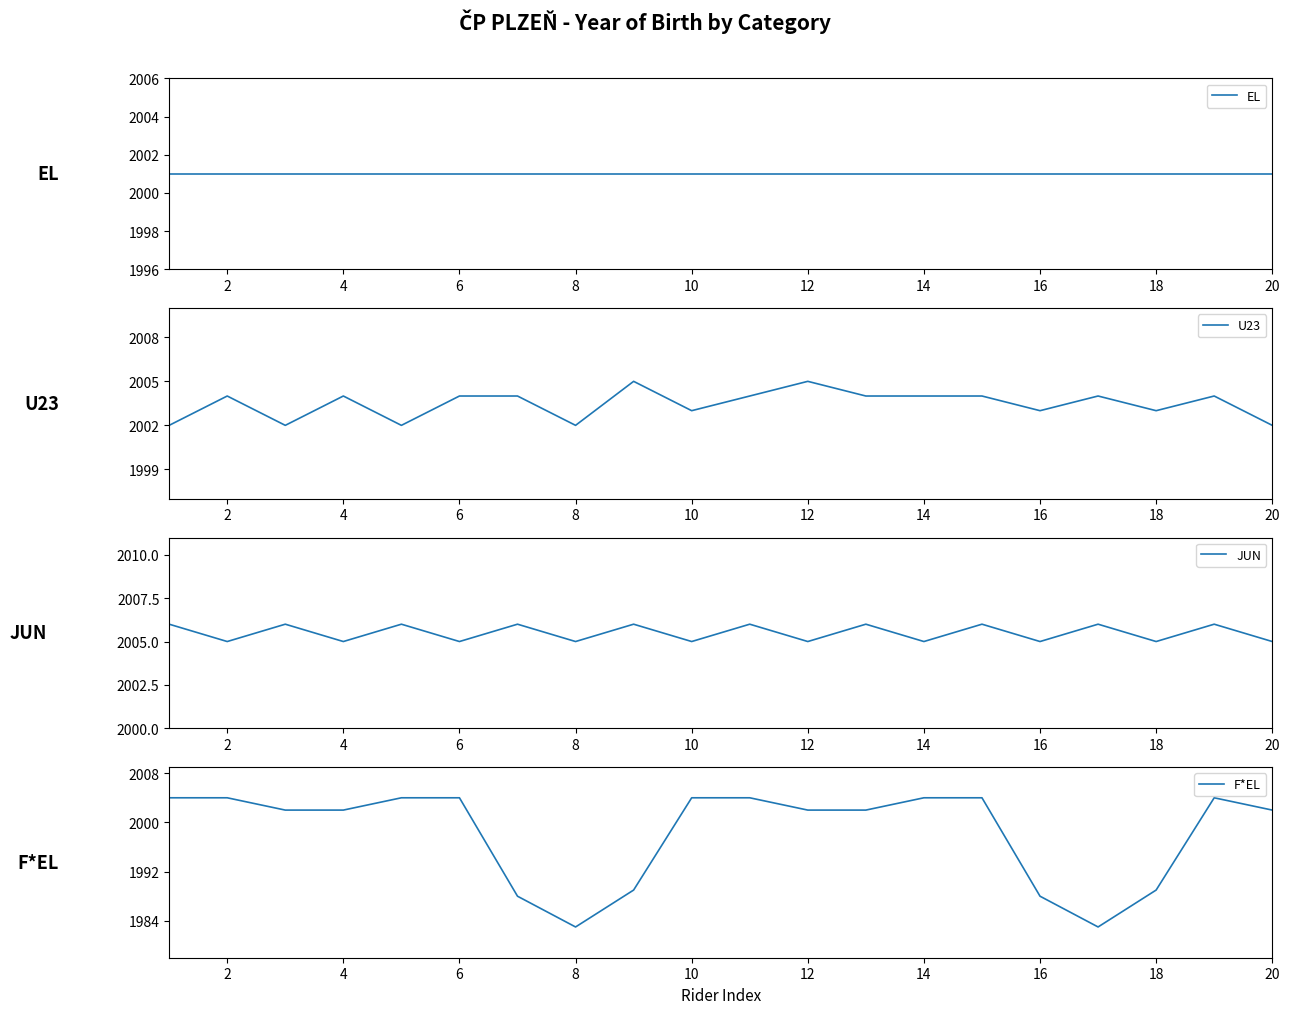

List the series in order of their overall mean, lowest first.

F*EL, EL, U23, JUN